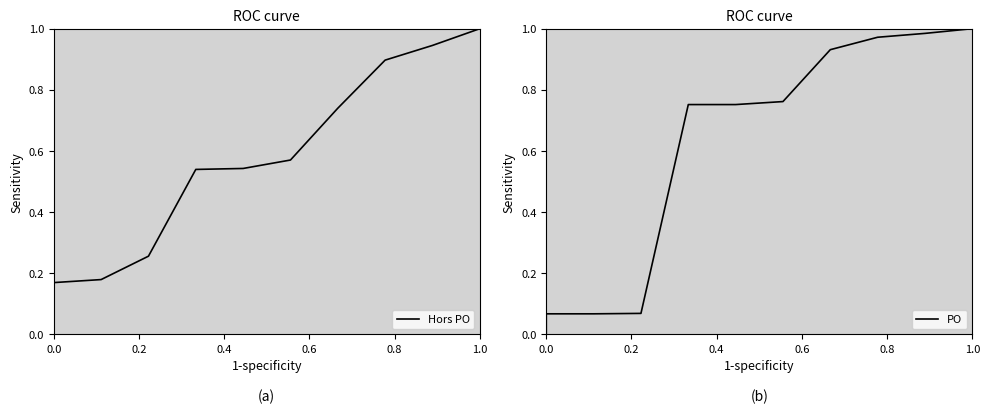

Which series ends up on top after the final intersection of PO and Hors PO?

PO